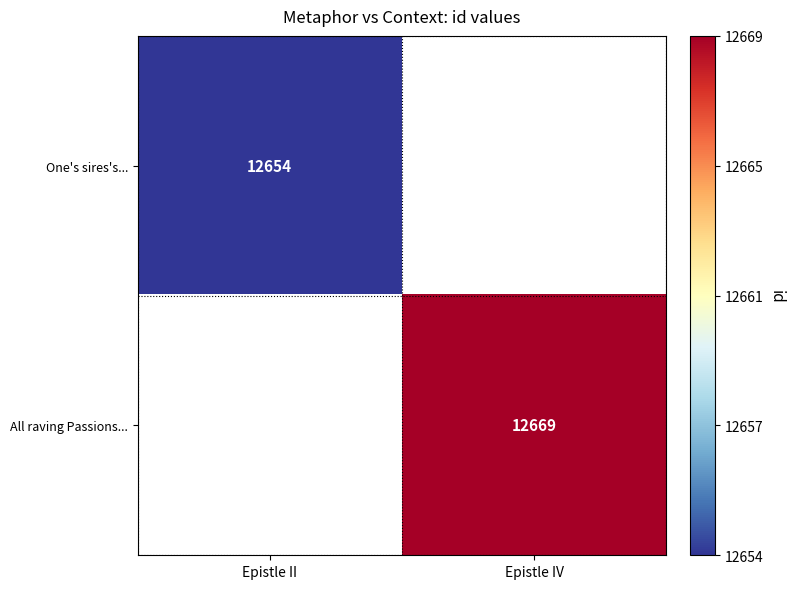

Which category has the highest value across all series?

Epistle IV